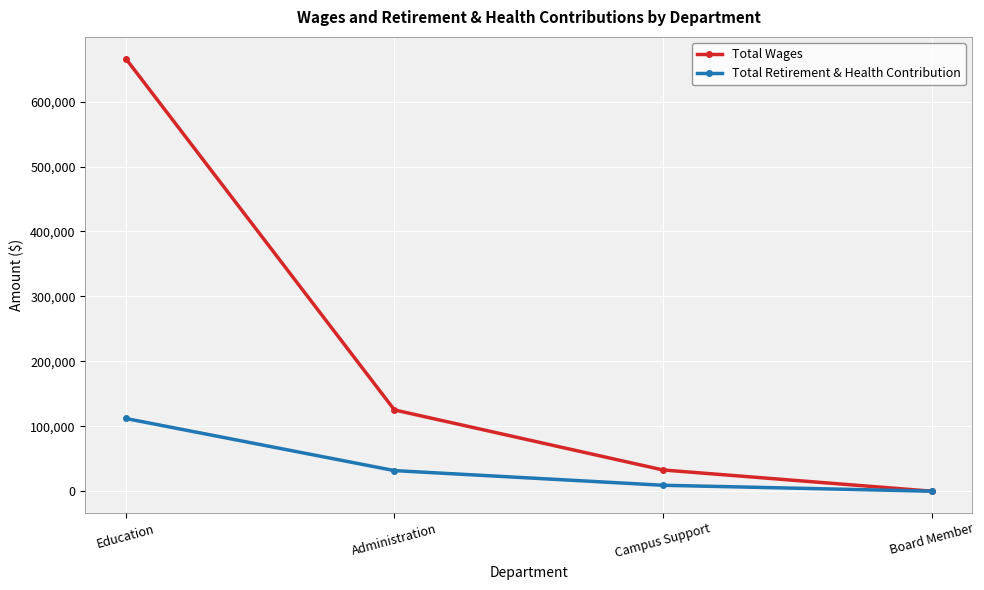

The Total Retirement & Health Contribution series shows -52172 at Board Member. True or false?

False